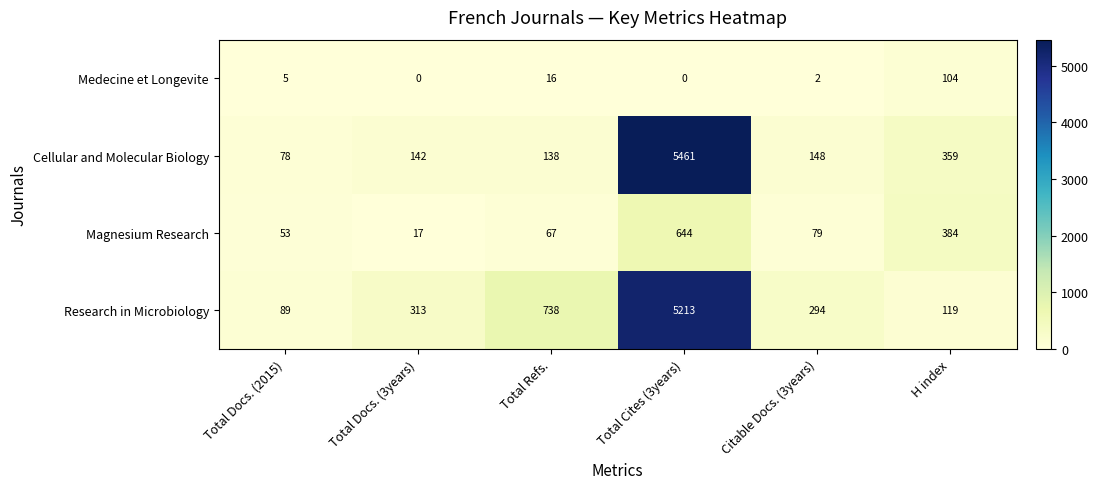

The value of Medecine et Longevite at Total Docs. (2015) is 7. True or false?

False